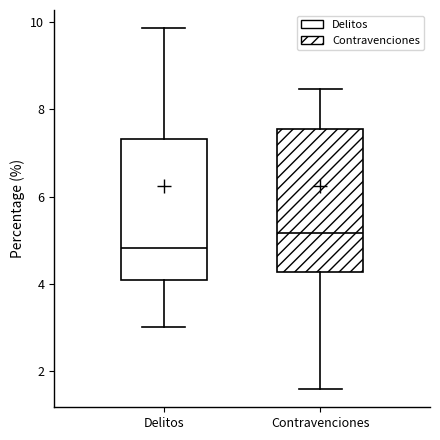

Reading left to right, transcribe this box plot: for each box, give where its median line is, the range the box spans, and where its two whiskers end, as read against the y-axis. The values are not printed on the chart, so give them approximately, as read against the axis.

Delitos: median 4.8, box 4.0 to 7.4, whiskers 3.0 to 9.8
Contravenciones: median 5.2, box 4.2 to 7.6, whiskers 1.6 to 8.4